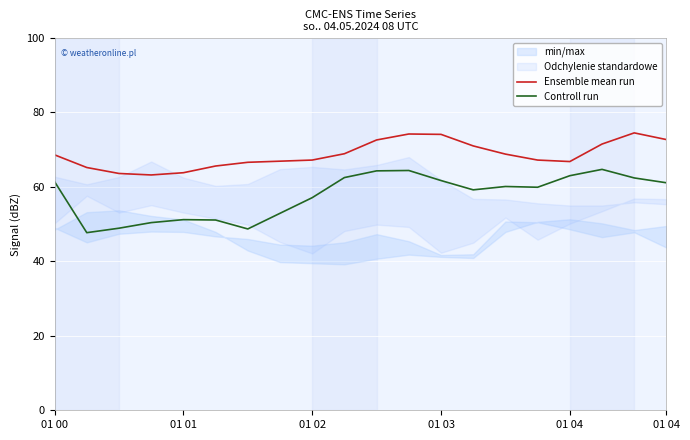

True or false: Ensemble mean run and Controll run intersect in this chart.

False